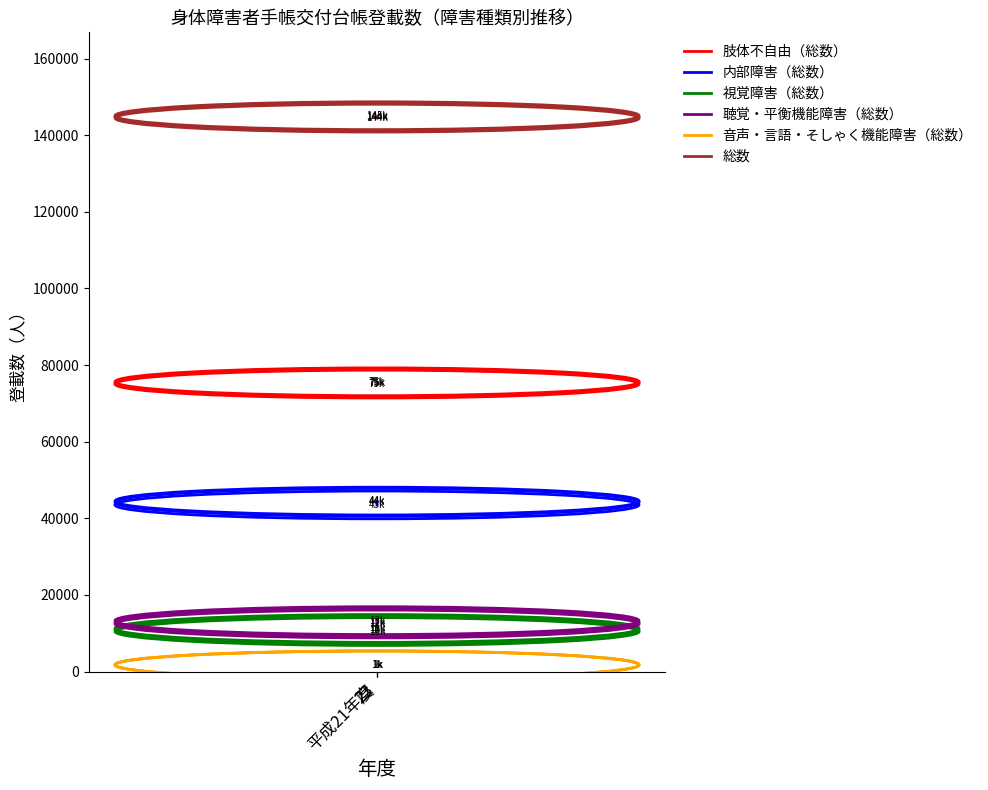

How many lines are shown in the chart?

6